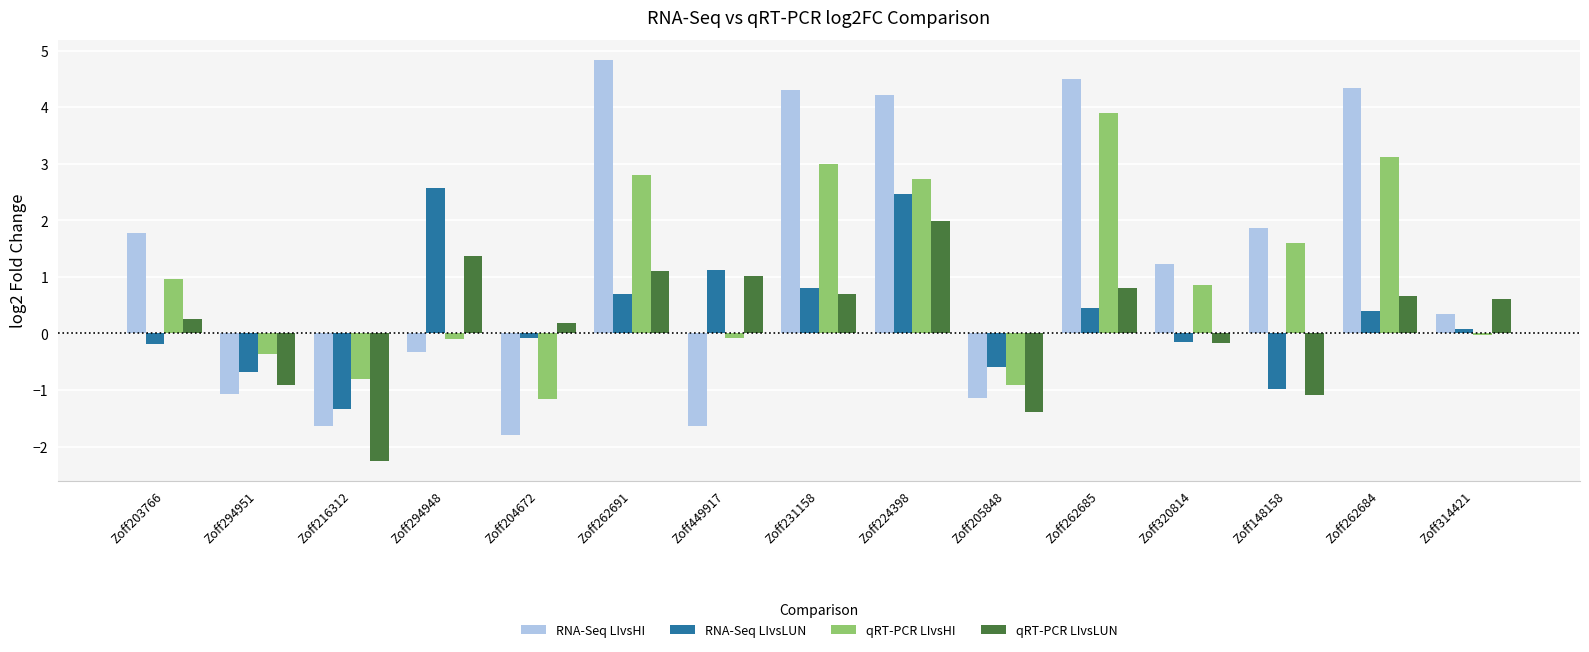

How many bars are there in each group?

4